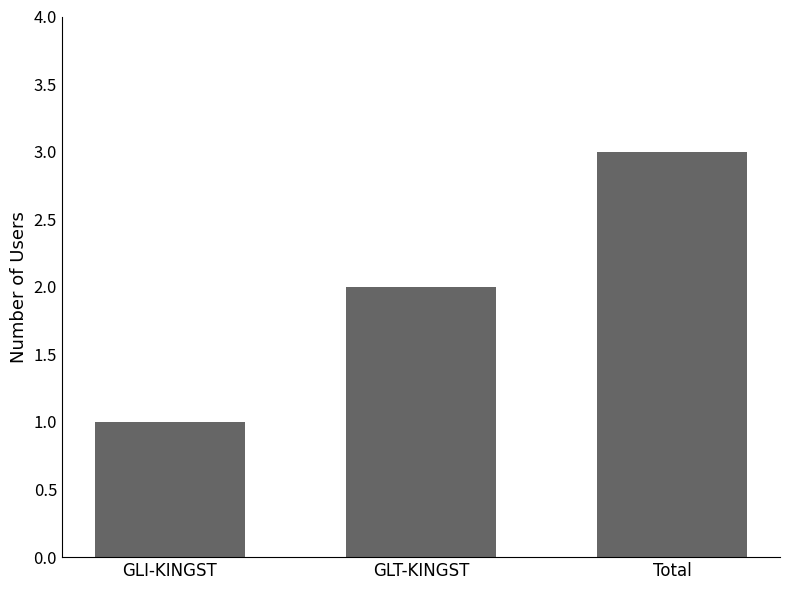

What is the approximate value at Total?

3